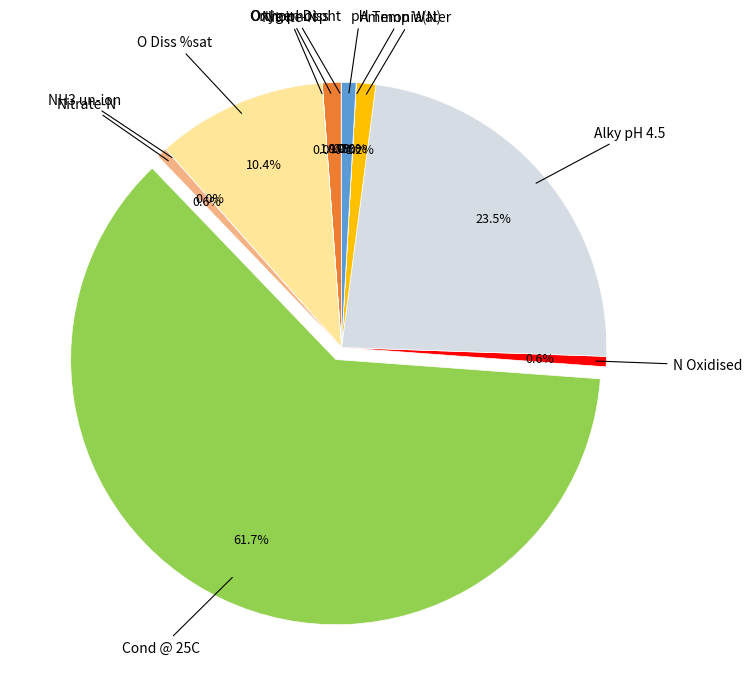

How many segments does this pie chart have?

12